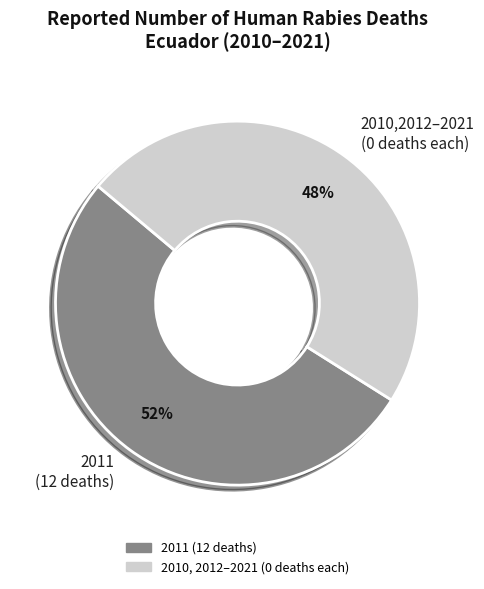

Does any single category account for the majority?

Yes